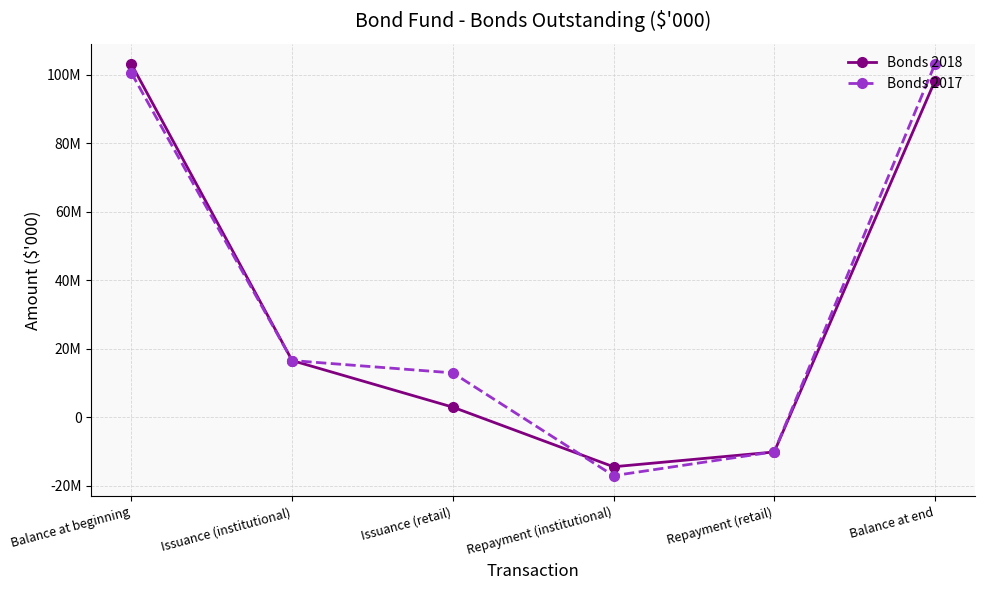

What is the minimum value shown in the chart?

-17000000